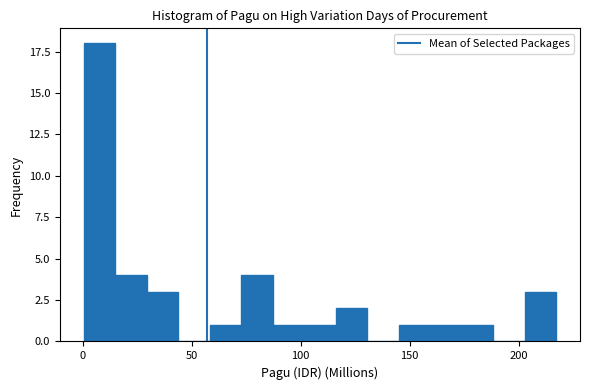

Around what value on the x-axis is the tallest bar? Give the approximate position of its centre, as read against the axis.

10